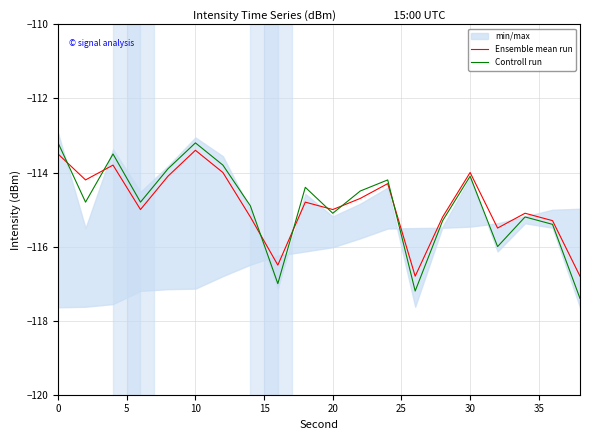

What is the minimum value for Ensemble mean run?

-116.8